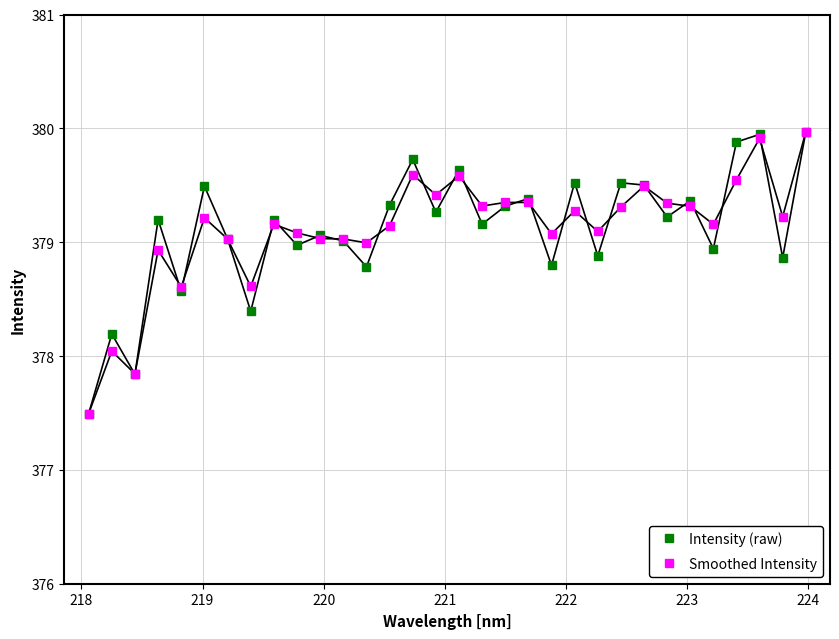

True or false: Smoothed Intensity has more than 0 points higher than both neighbors.

True